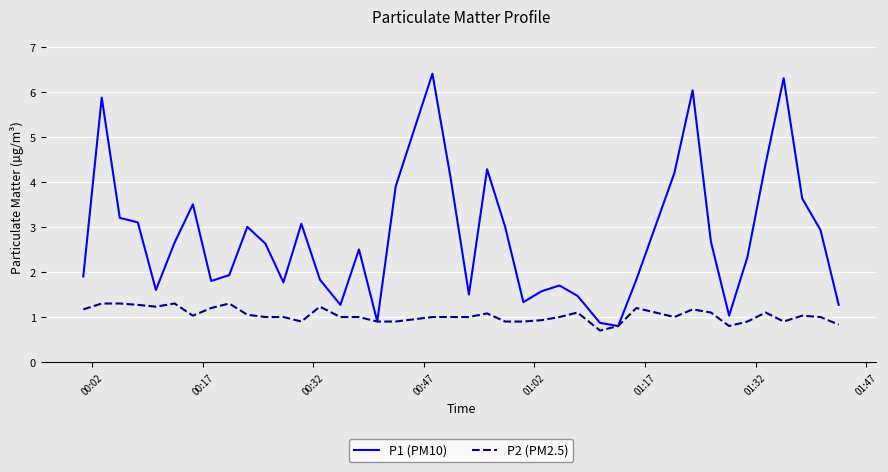

Which series has the largest range (max minus min)?

P1 (PM10)